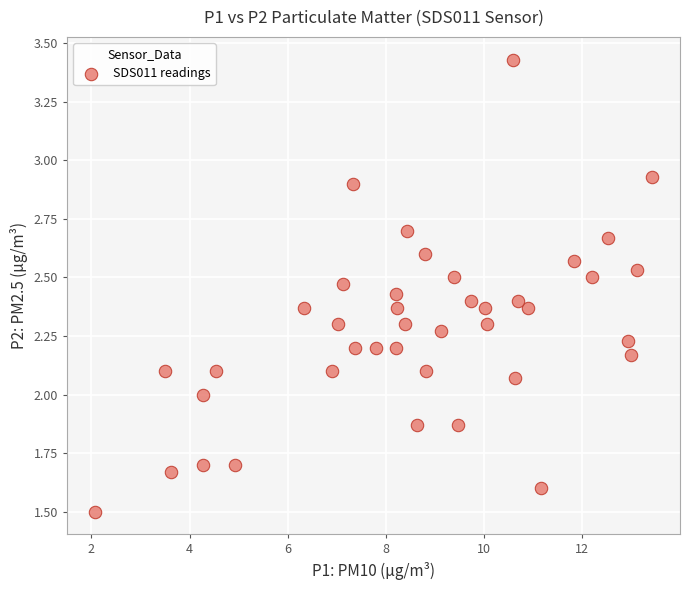

What is the range of X values (max minus min)?

11.4